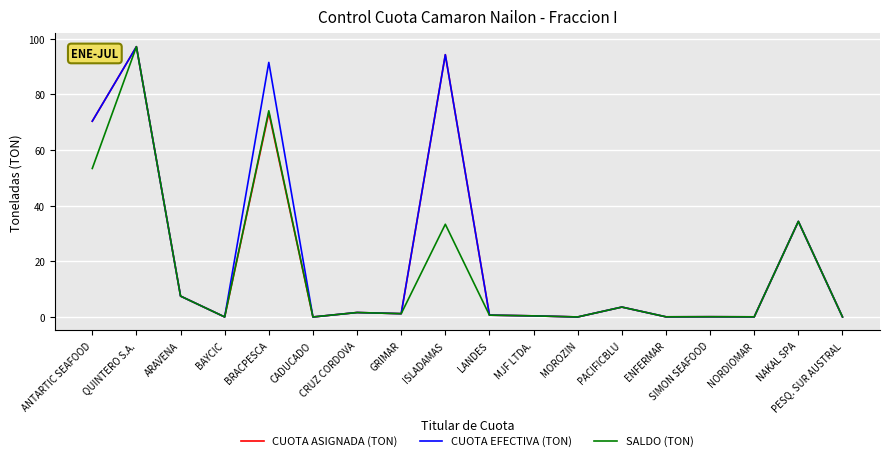

How many lines are shown in the chart?

3